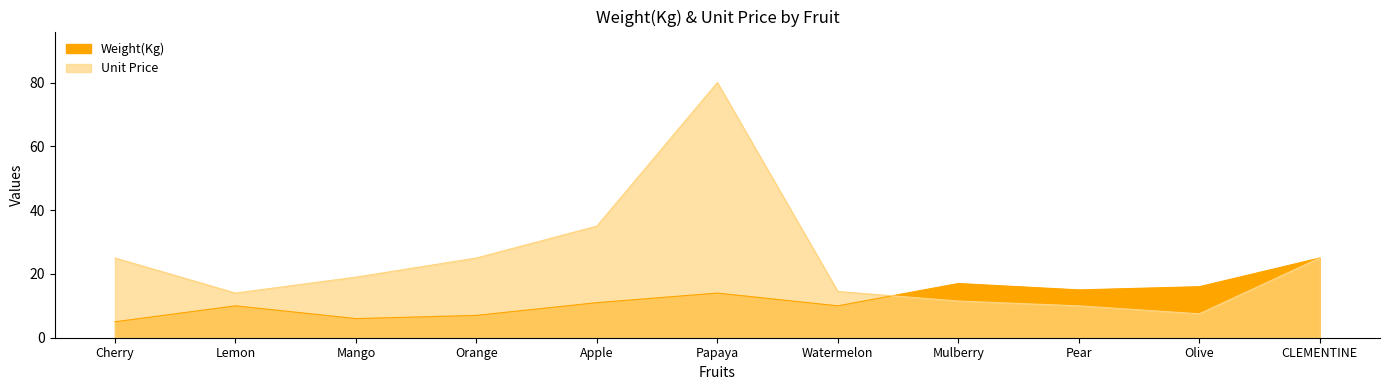

Does the chart have visible grid lines?

No